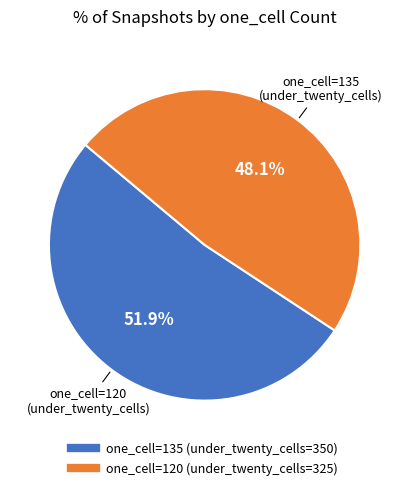

Count the number of slices in the pie.

2